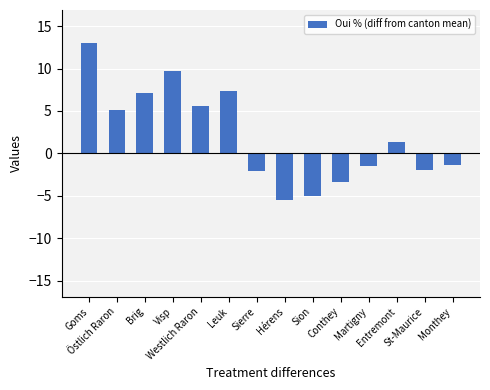

The chart shows a value of -8.1 at Sion. True or false?

False